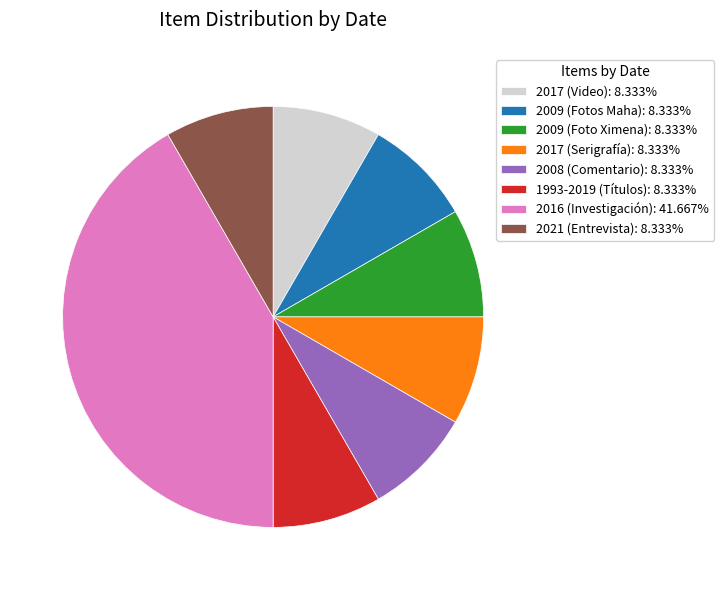

Which slice is the largest?

2016 (Investigación)